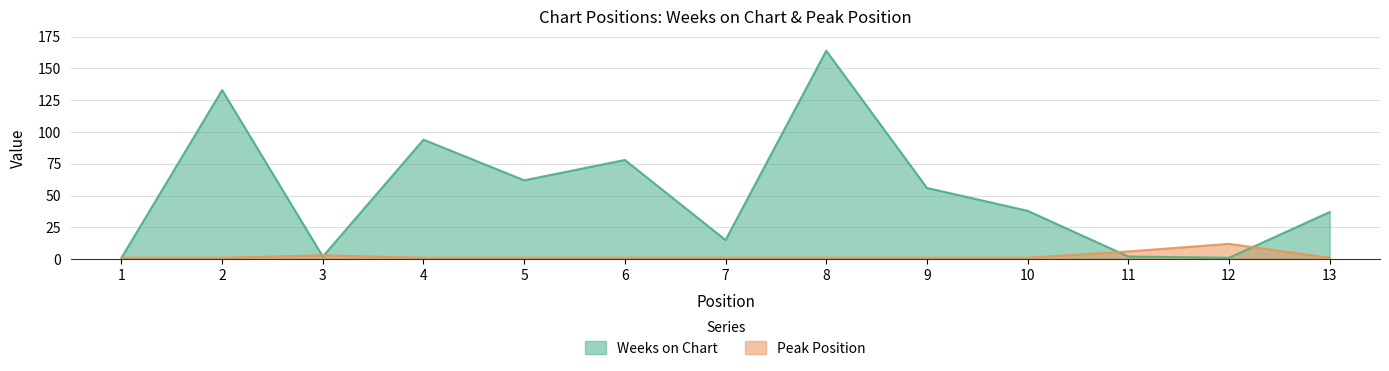

Where is the first local maximum for Peak Position?

3